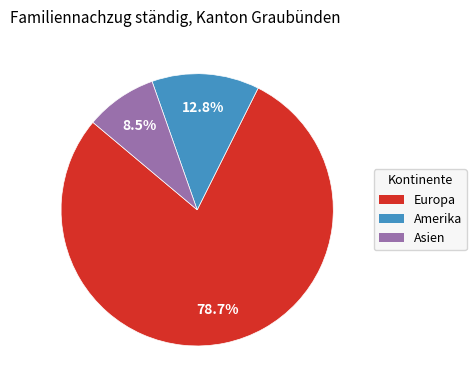

To the nearest percent, what is the difference between the largest and smallest slice percentages?

70%